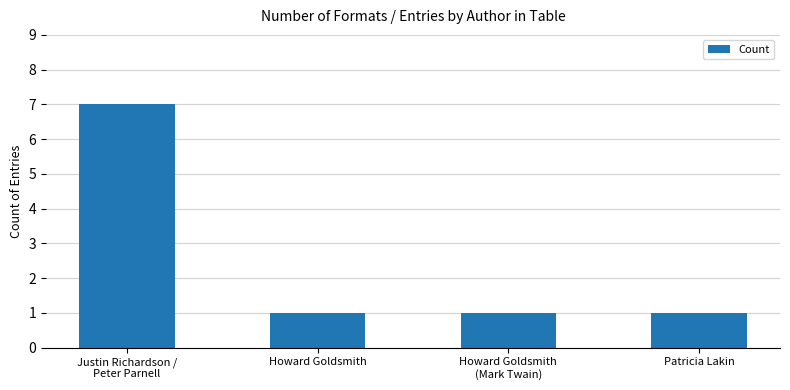

What is the value of the 4th bar from the left?

1